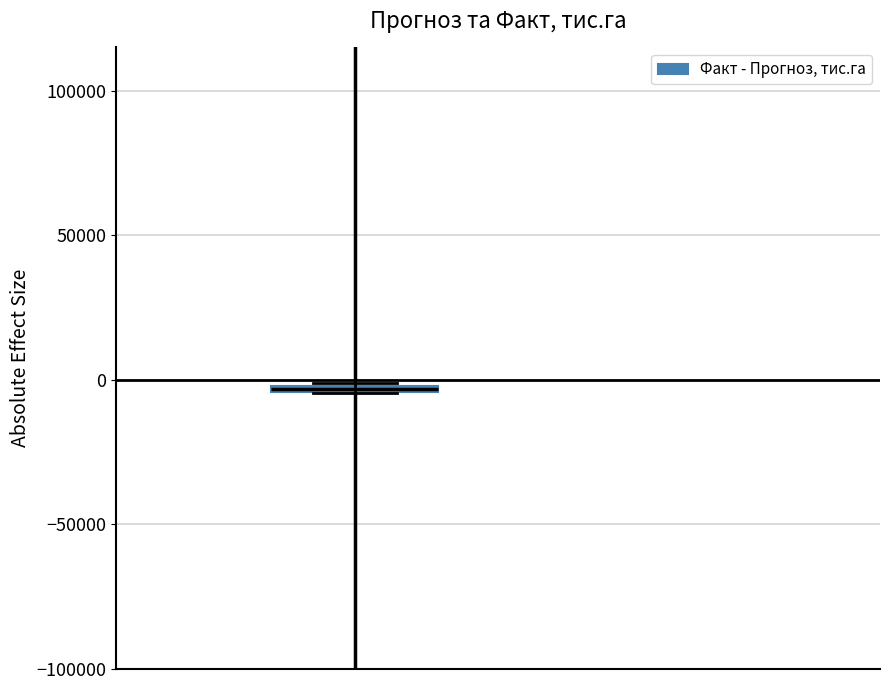

Where is the lower edge of the box on the y-axis? The values are not printed on the chart, so give them approximately, as read against the axis.

-5000